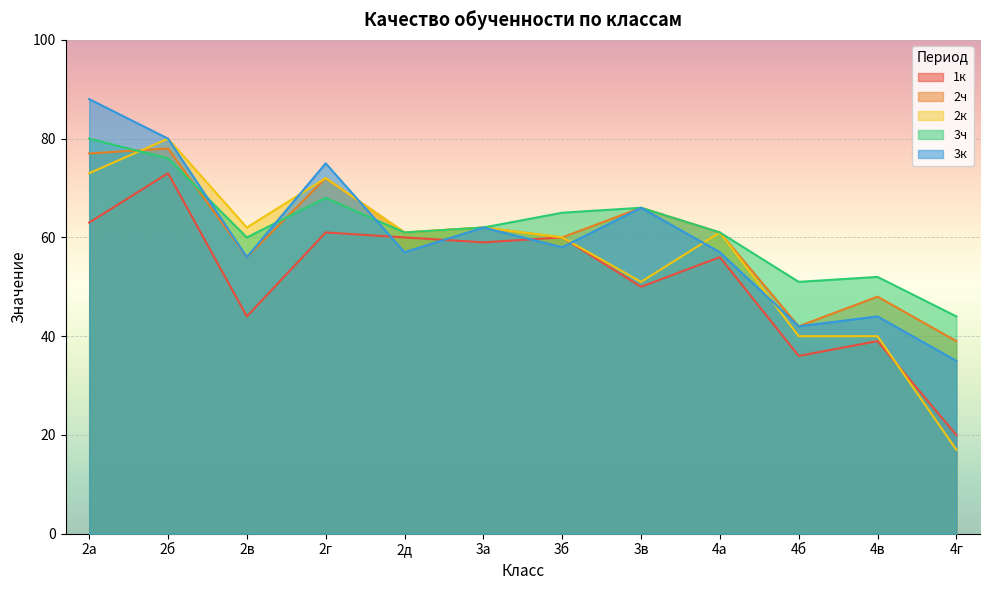

Which series has the widest spread of values?

2к